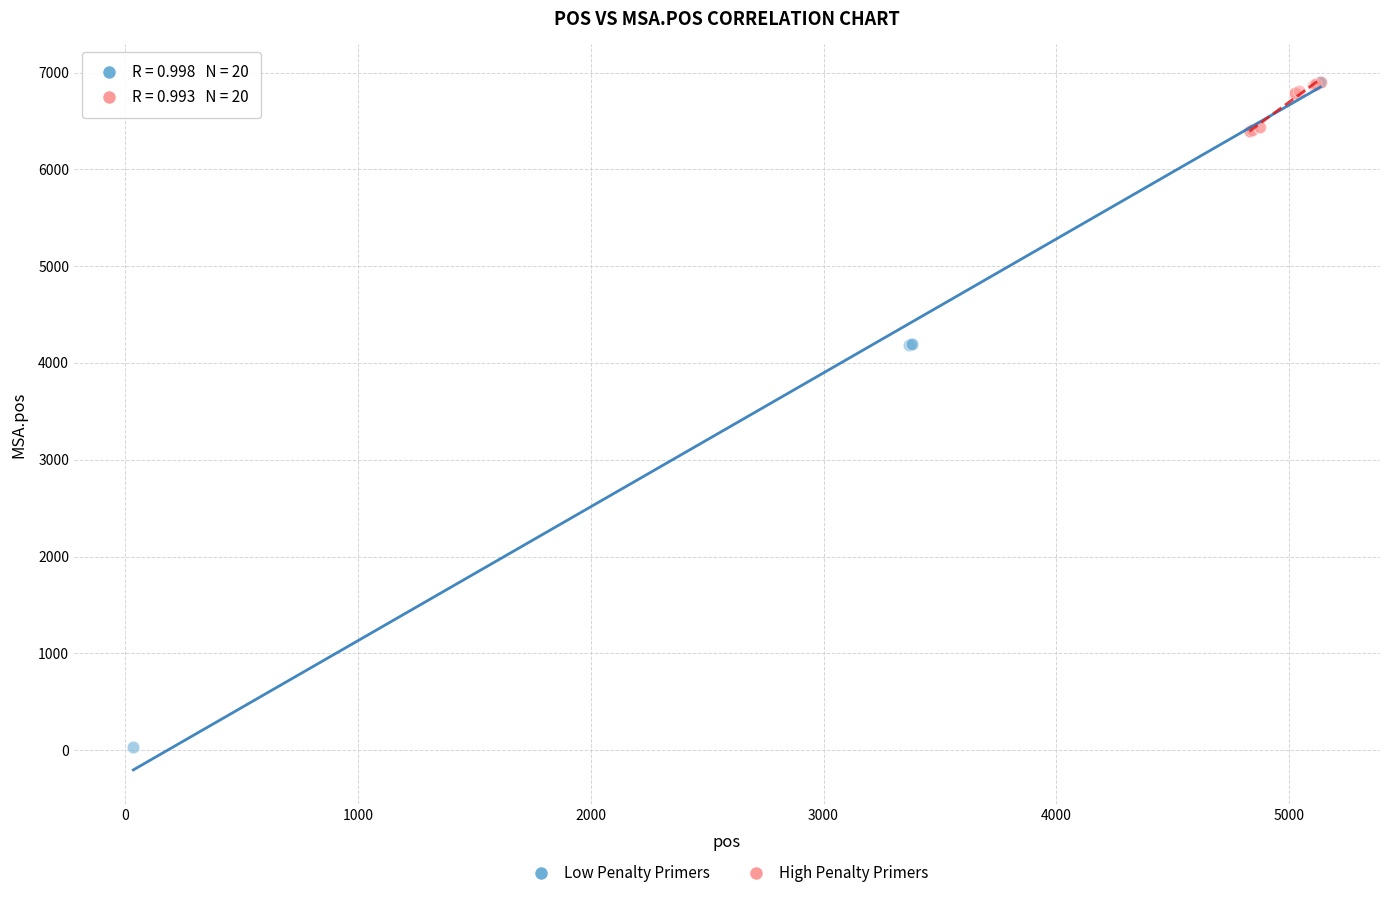

What are all the series names shown in the legend?

Low Penalty Primers, High Penalty Primers